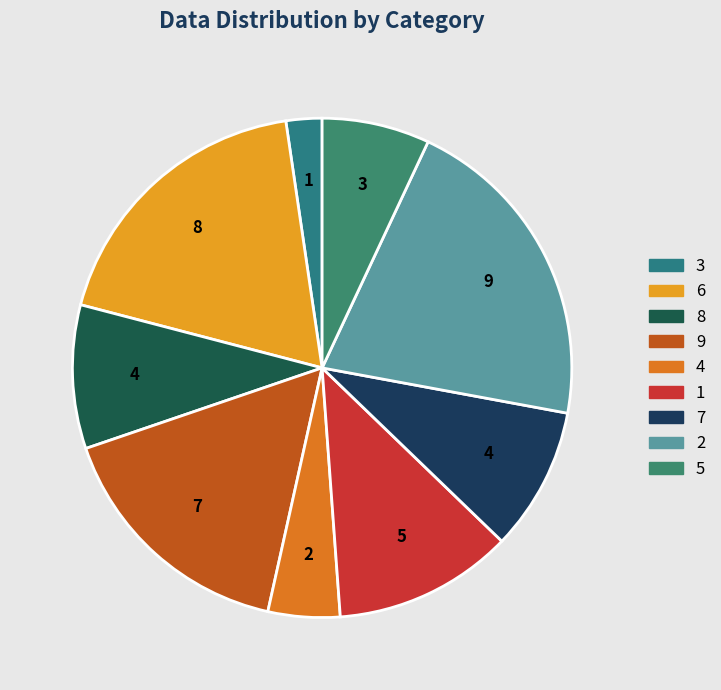

Which slice is the smallest?

3